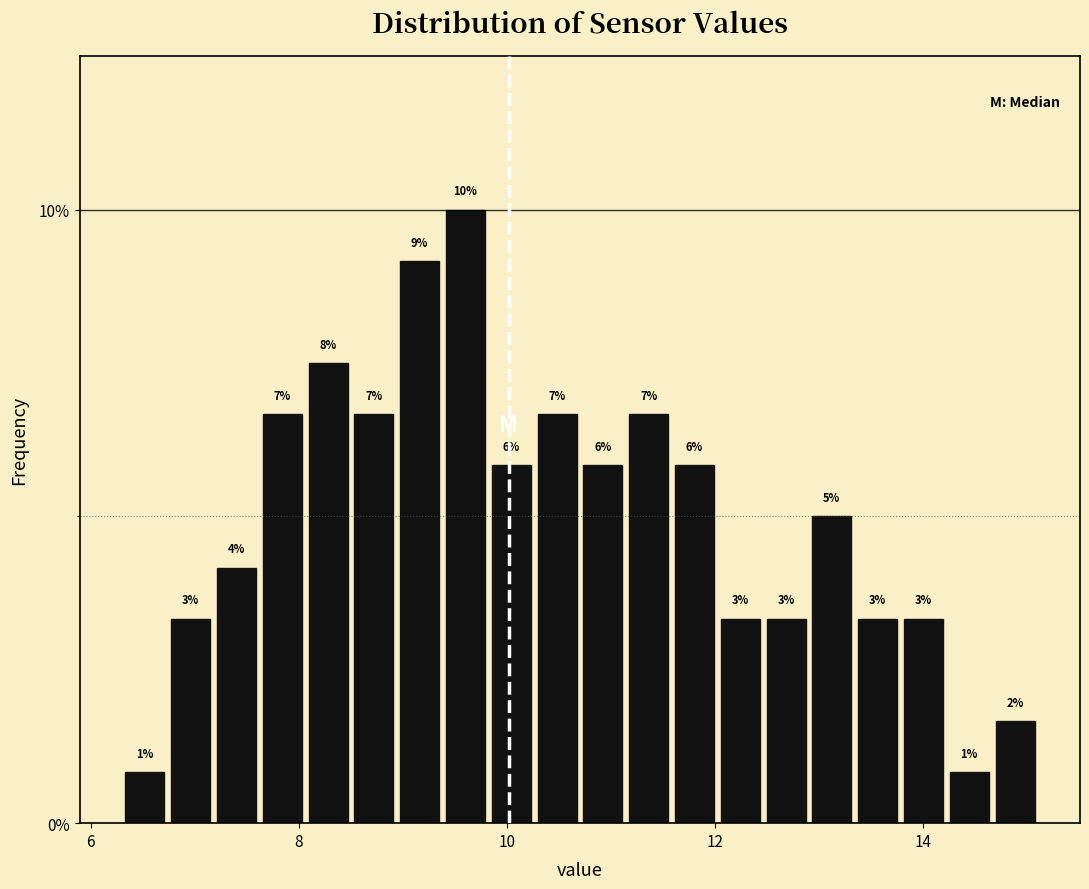

Around what value on the x-axis is the tallest bar? Give the approximate position of its centre, as read against the axis.

9.6